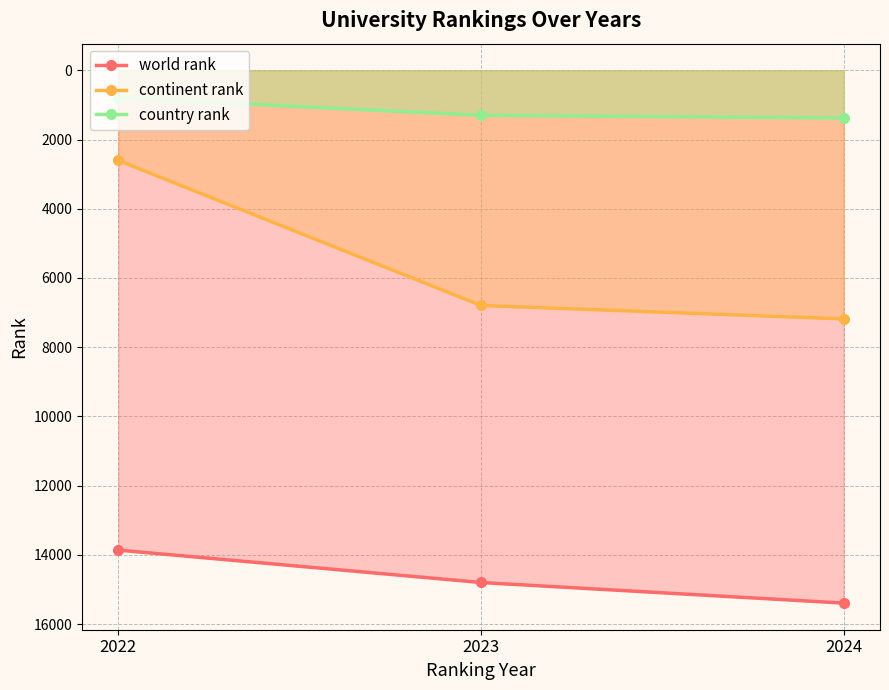

What is the value of the continent rank point at the 3rd from the left?

7183